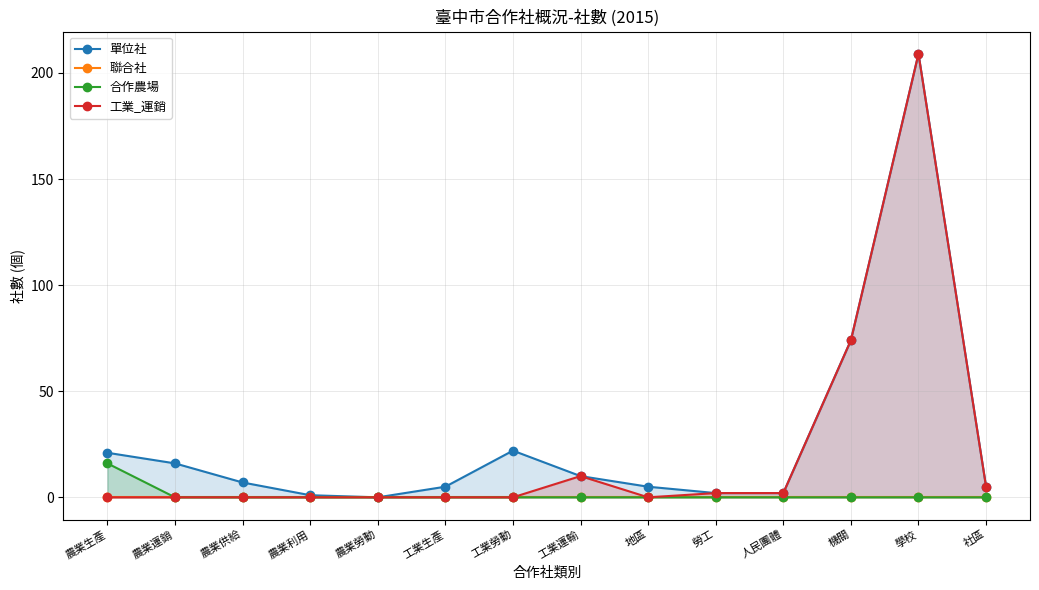

What is the label of the 14th point from the left?

社區